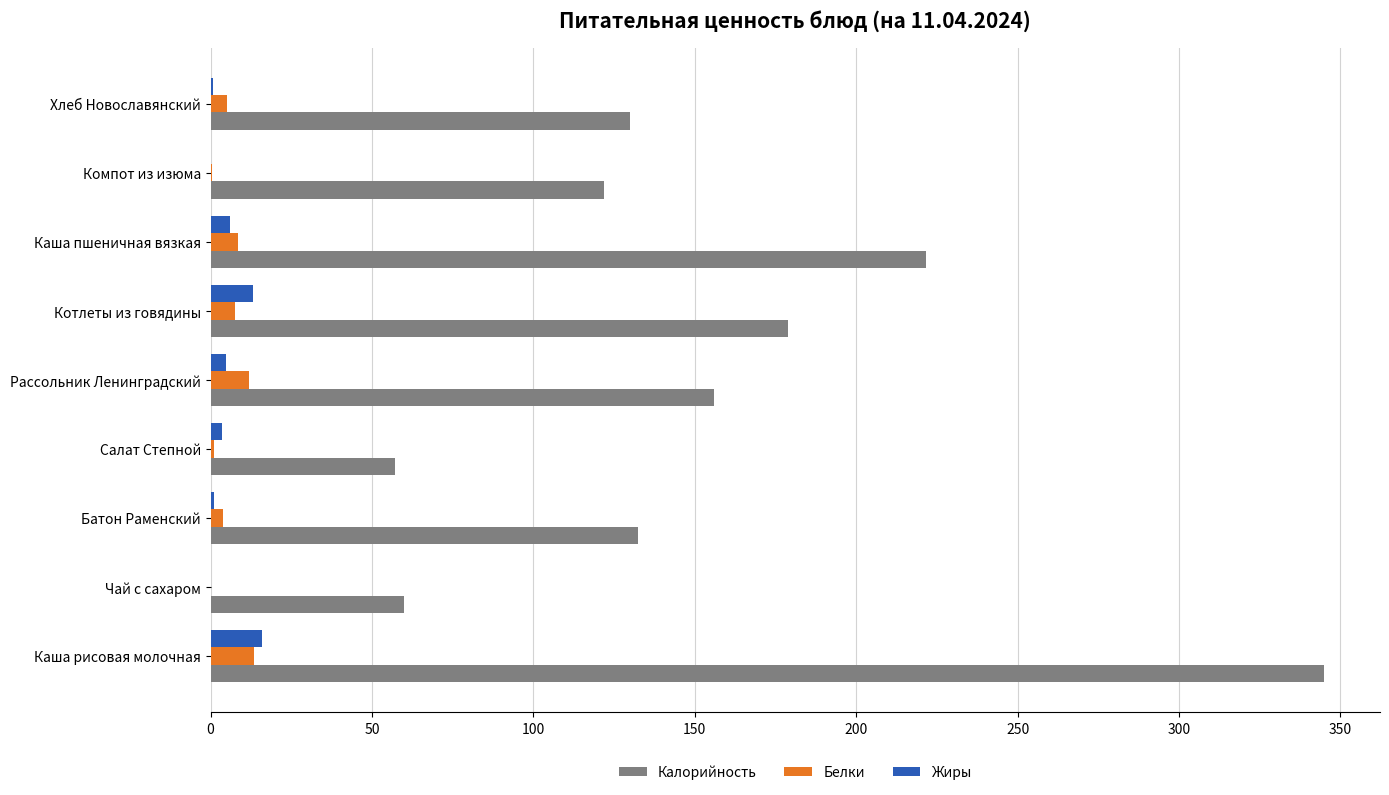

What is the sum of all Жиры values?

45.3